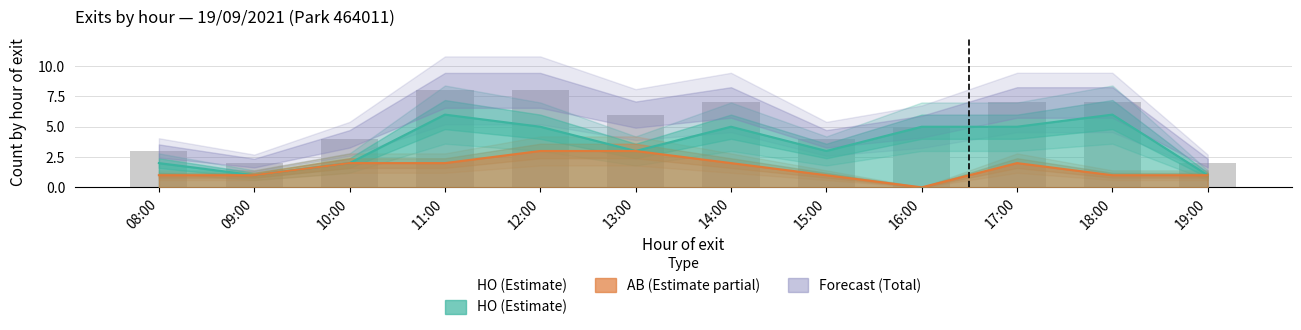

How many values in the Forecast series are below 6?

6